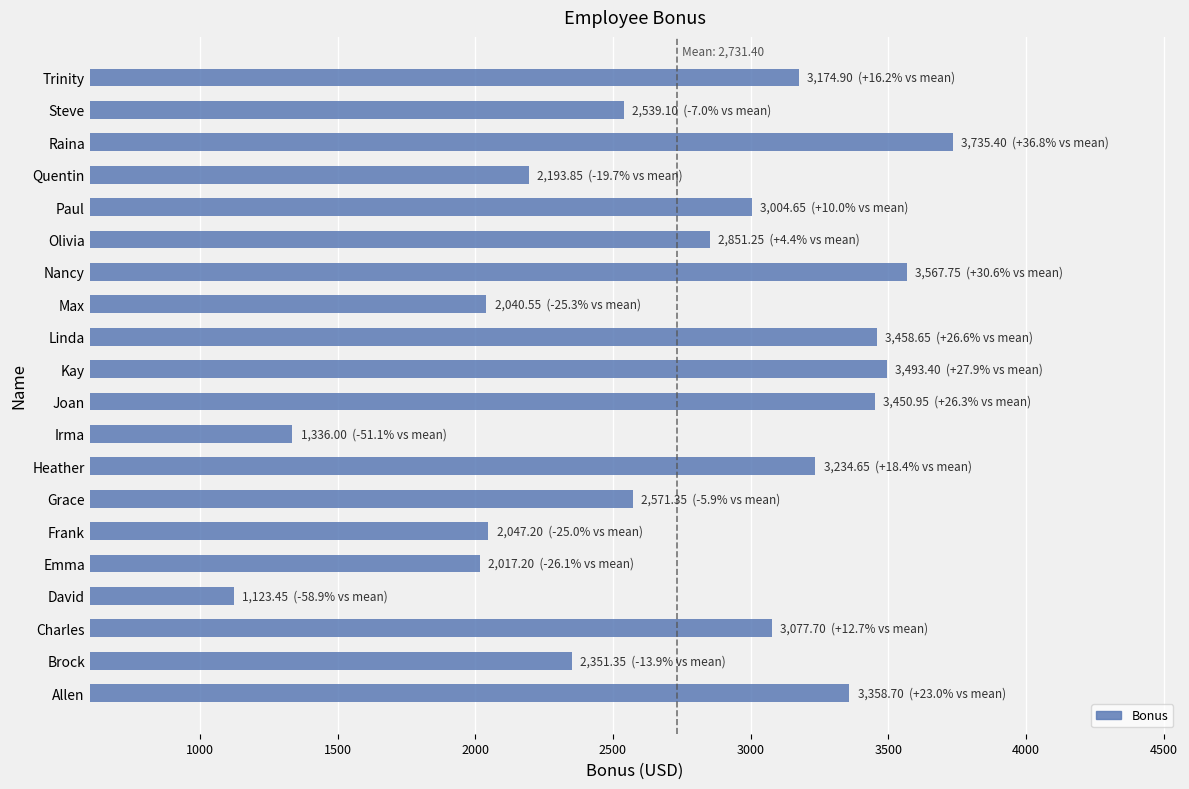

How many values are below 3004?

10